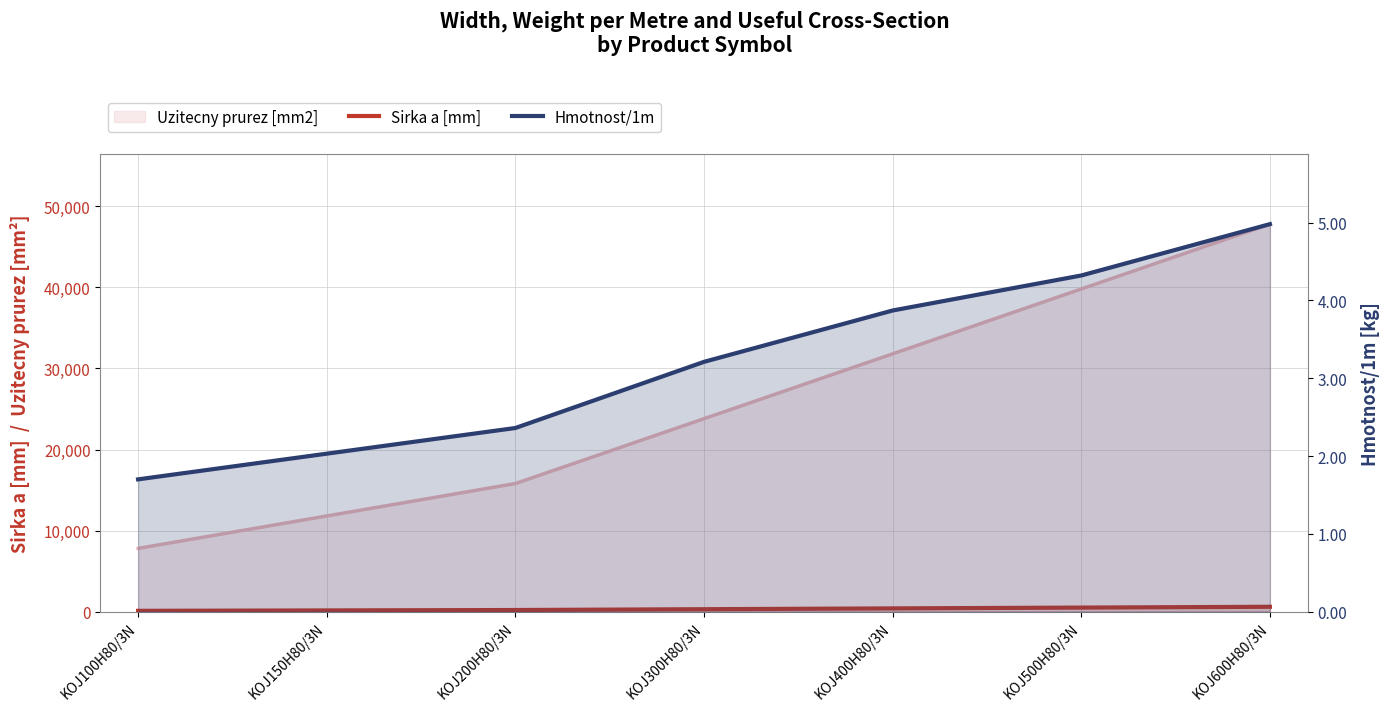

Rank the categories by Hmotnost/1m value from highest to lowest.

KOJ600H80/3N, KOJ500H80/3N, KOJ400H80/3N, KOJ300H80/3N, KOJ200H80/3N, KOJ150H80/3N, KOJ100H80/3N